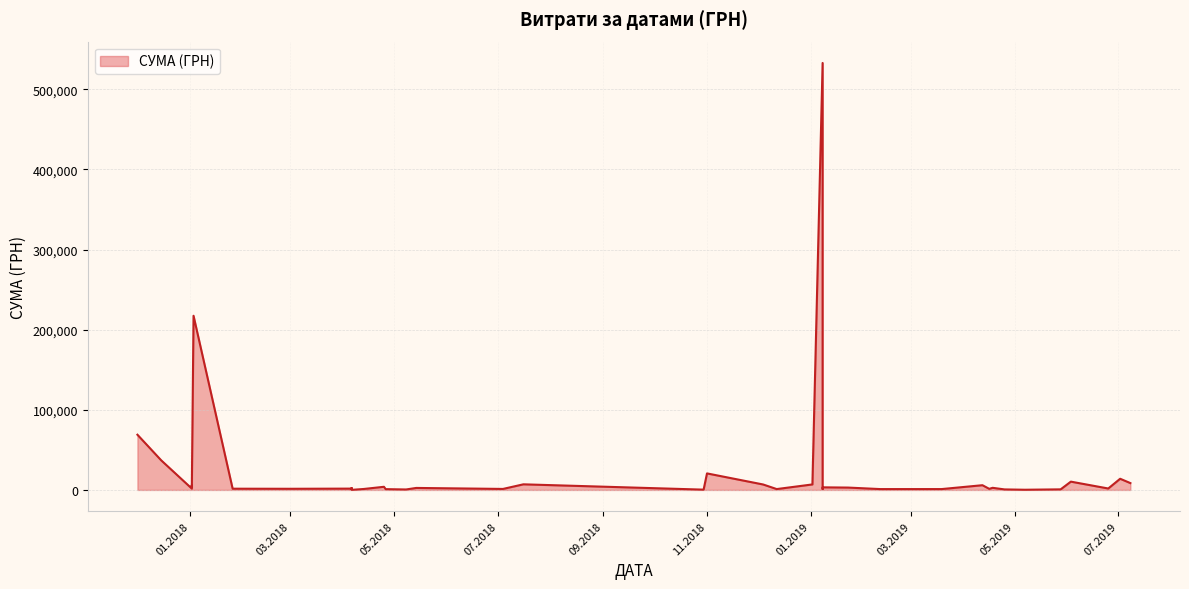

What is the smallest value displayed?

125.0